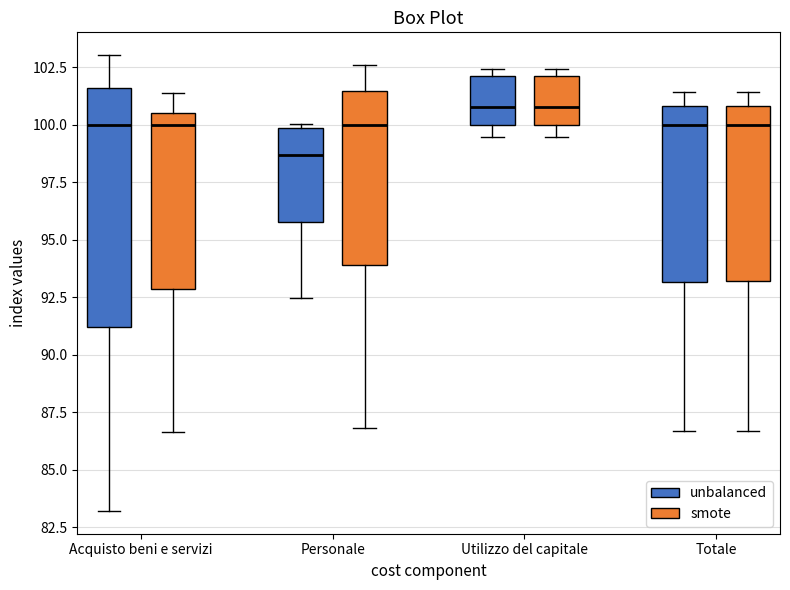

Reading left to right, transcribe this box plot: for each box, give where its median line is, the range the box spans, and where its two whiskers end, as read against the y-axis. The values are not printed on the chart, so give them approximately, as read against the axis.

Acquisto beni e servizi (unbalanced): median 100.0, box 91.0 to 101.5, whiskers 83.0 to 103.0
Acquisto beni e servizi (smote): median 100.0, box 93.0 to 100.5, whiskers 86.5 to 101.5
Personale (unbalanced): median 98.5, box 96.0 to 100.0, whiskers 92.5 to 100.0 (just above the box's upper edge)
Personale (smote): median 100.0, box 94.0 to 101.5, whiskers 87.0 to 102.5
Utilizzo del capitale (unbalanced): median 101.0, box 100.0 to 102.0, whiskers 99.5 to 102.5
Utilizzo del capitale (smote): median 101.0, box 100.0 to 102.0, whiskers 99.5 to 102.5
Totale (unbalanced): median 100.0, box 93.0 to 101.0, whiskers 86.5 to 101.5
Totale (smote): median 100.0, box 93.0 to 101.0, whiskers 86.5 to 101.5